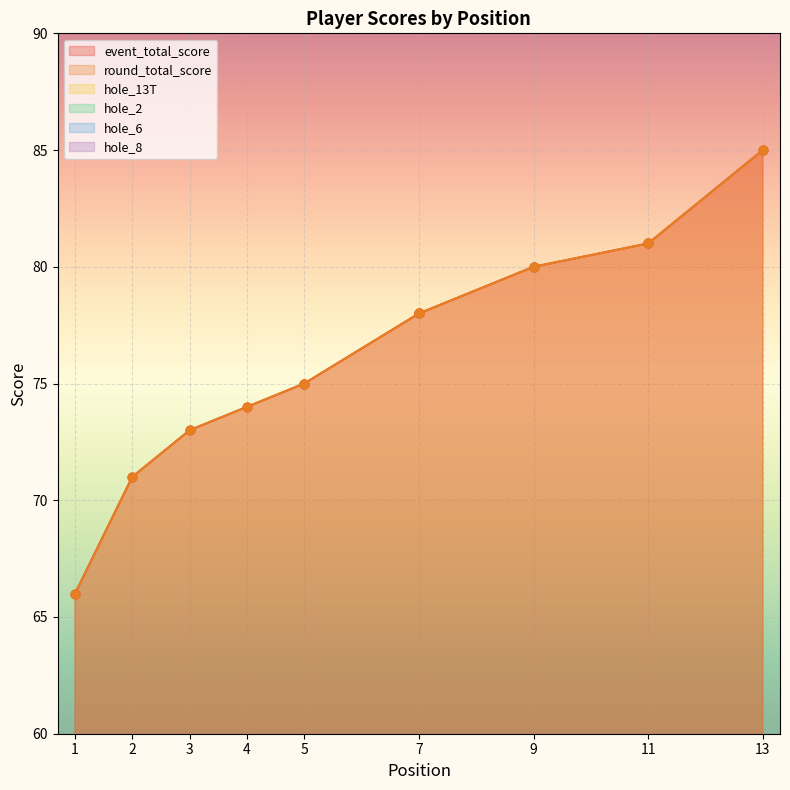

Which series has the widest spread of Y values?

event_total_score